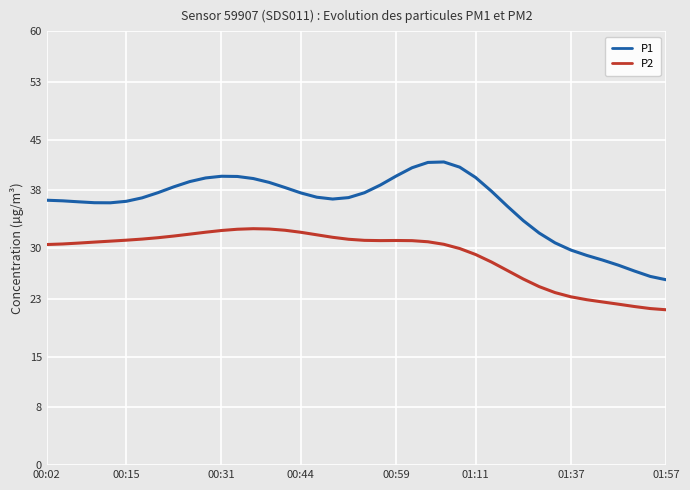

True or false: P2 and P1 cross at least once.

False